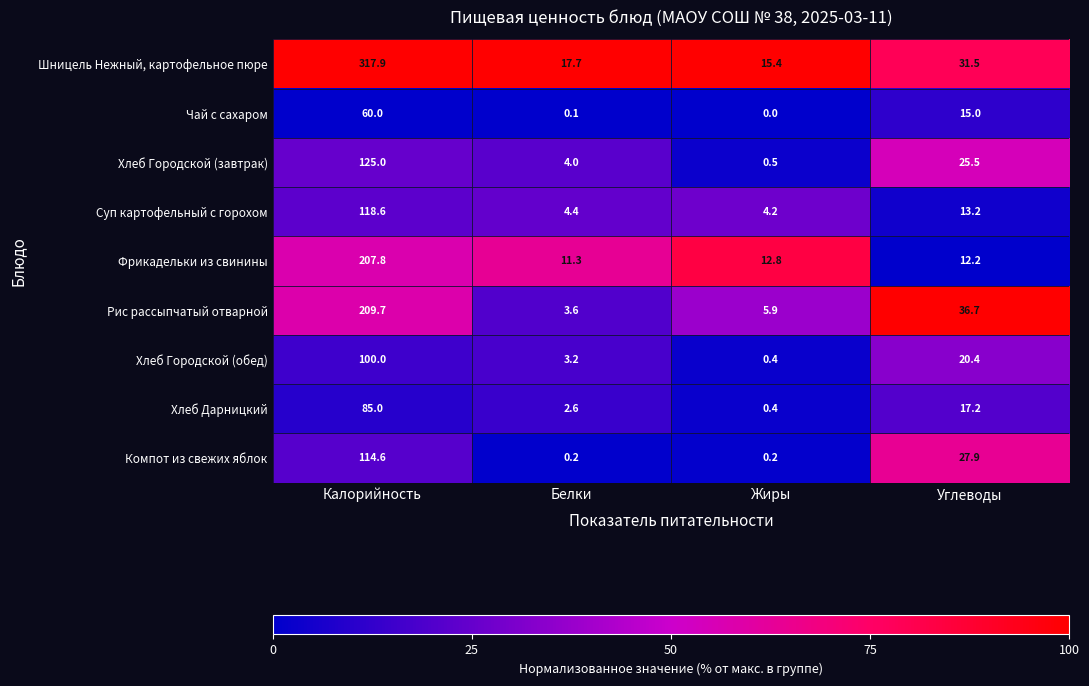

What is the difference between the second highest and second lowest values in the Компот из свежих яблок series?

27.7